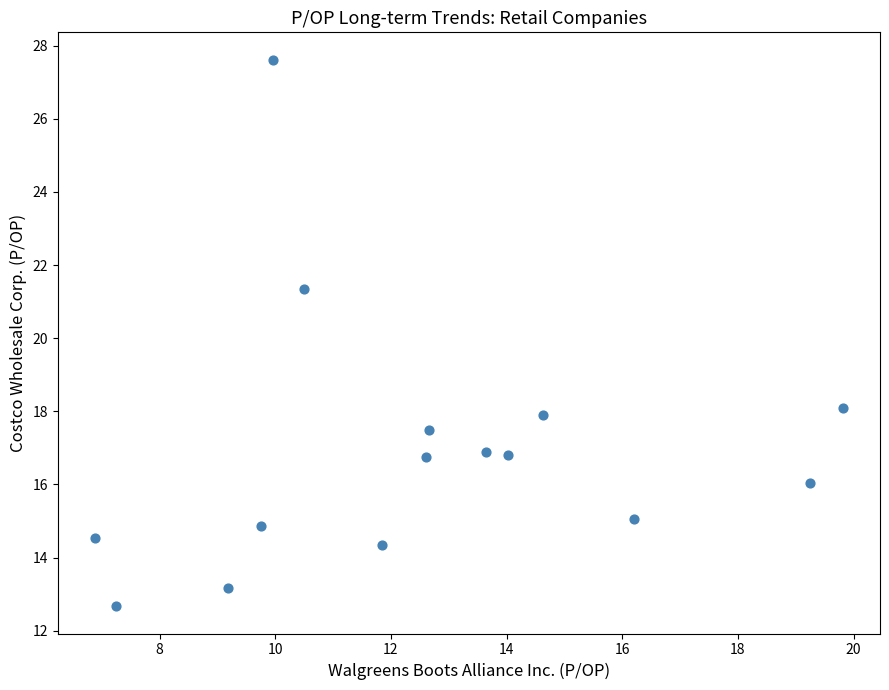

What Y value in the scatter plot is closest to 20?

21.3